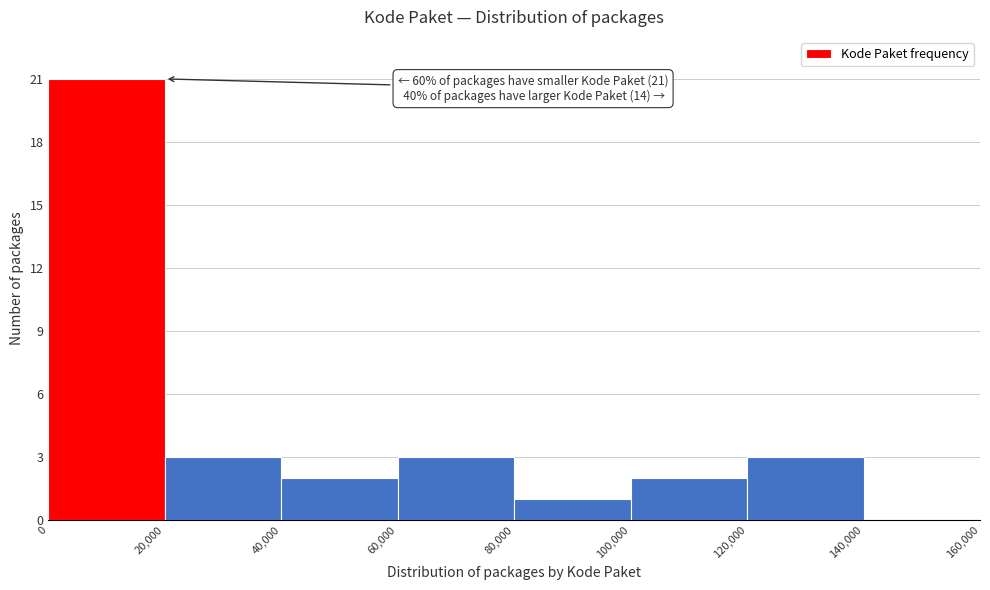

Which range on the x-axis has the tallest bar?

0 to 20,000